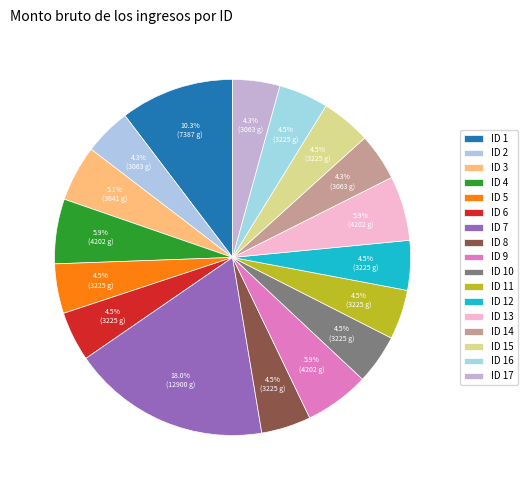

Rank the categories by value from highest to lowest.

ID 7, ID 1, ID 4, ID 9, ID 13, ID 3, ID 5, ID 6, ID 8, ID 10, ID 11, ID 12, ID 15, ID 16, ID 2, ID 14, ID 17